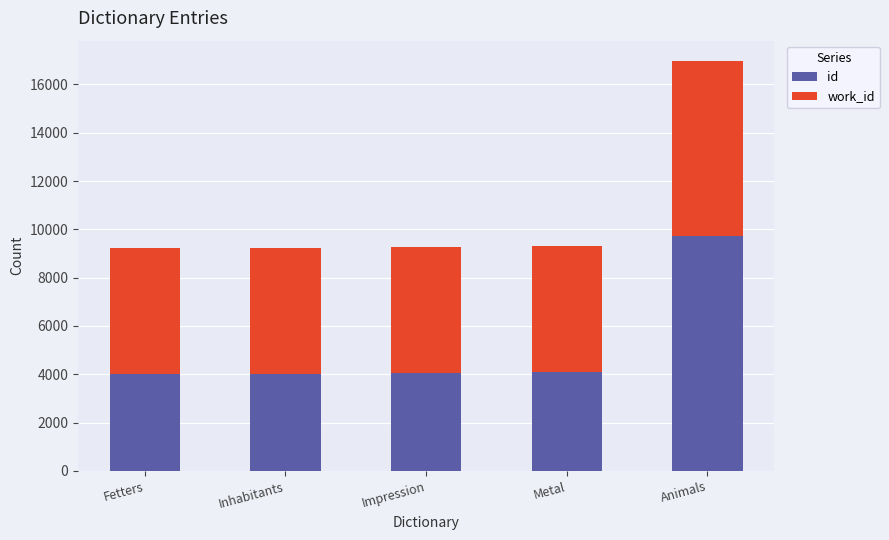

Which series has the widest spread of values?

id